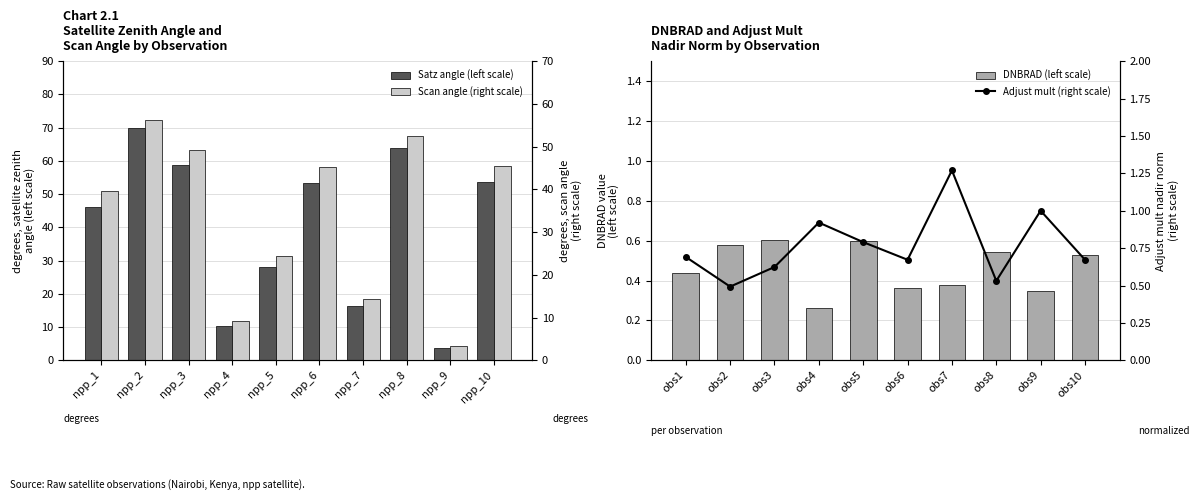

What is the sum of the Scan angle (right scale) values at npp_3 and npp_8?

101.8